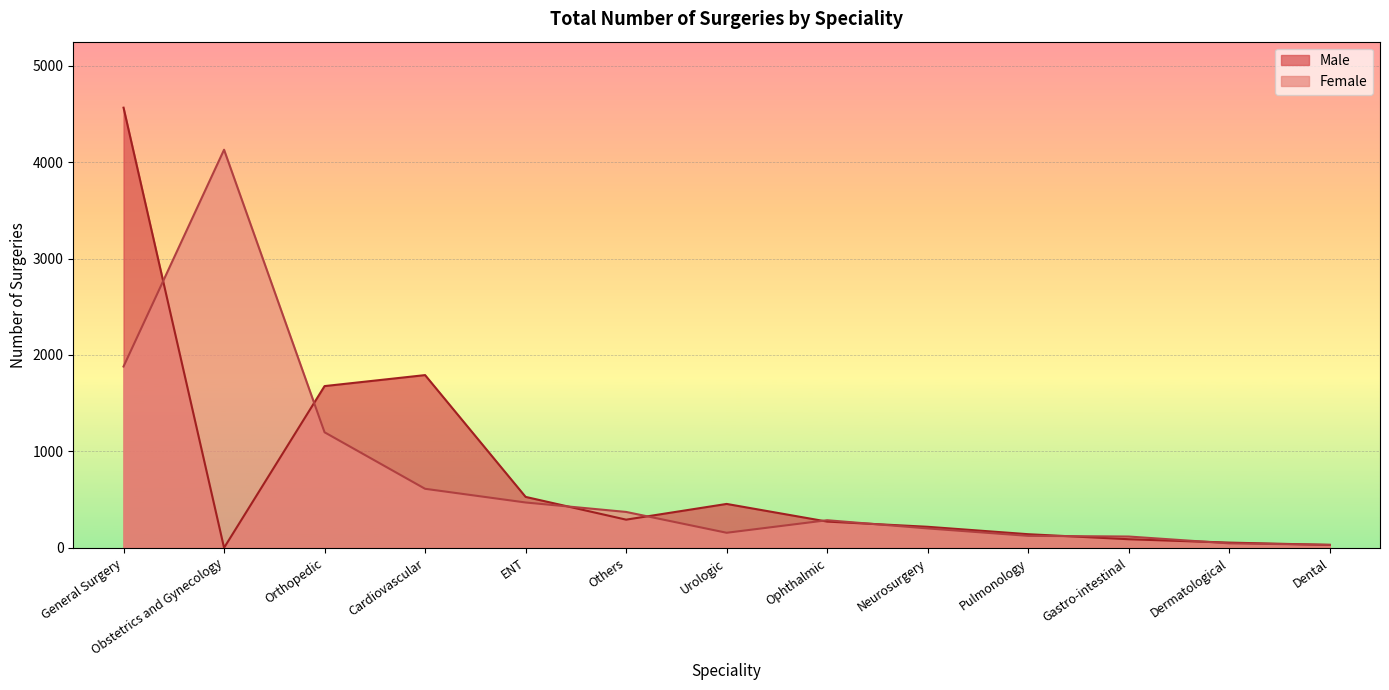

Where do Male and Female first cross each other?

General Surgery and Obstetrics and Gynecology